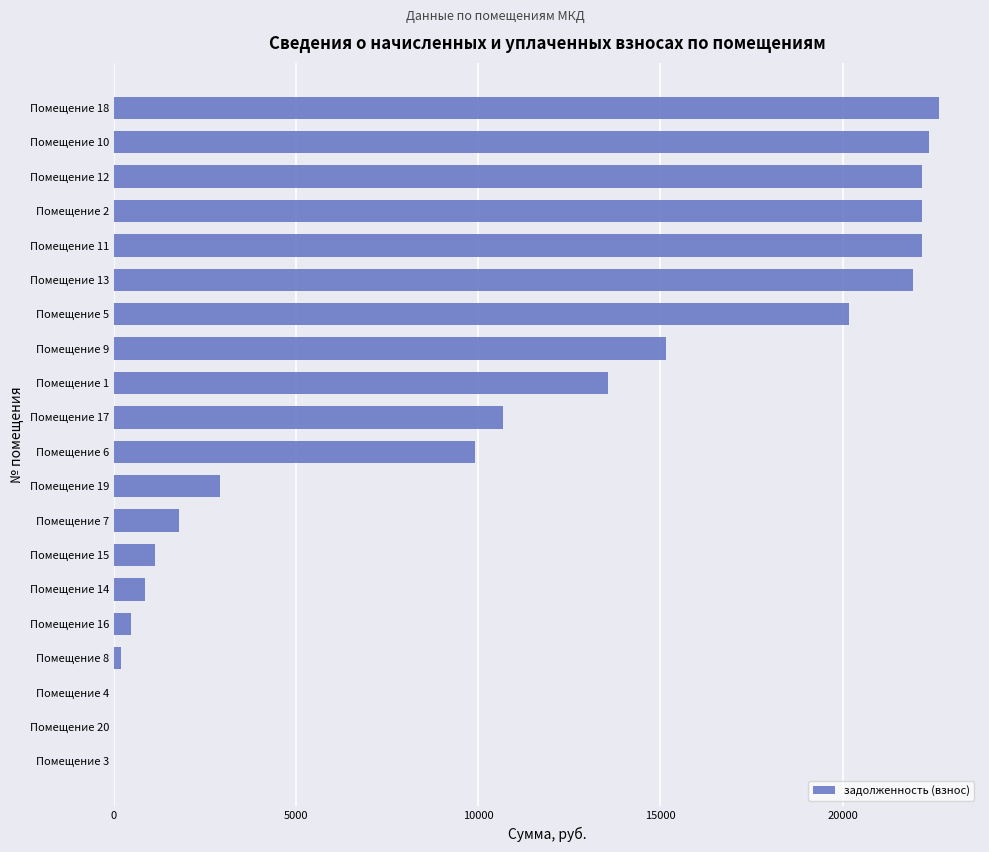

What is the average value?

10516.1